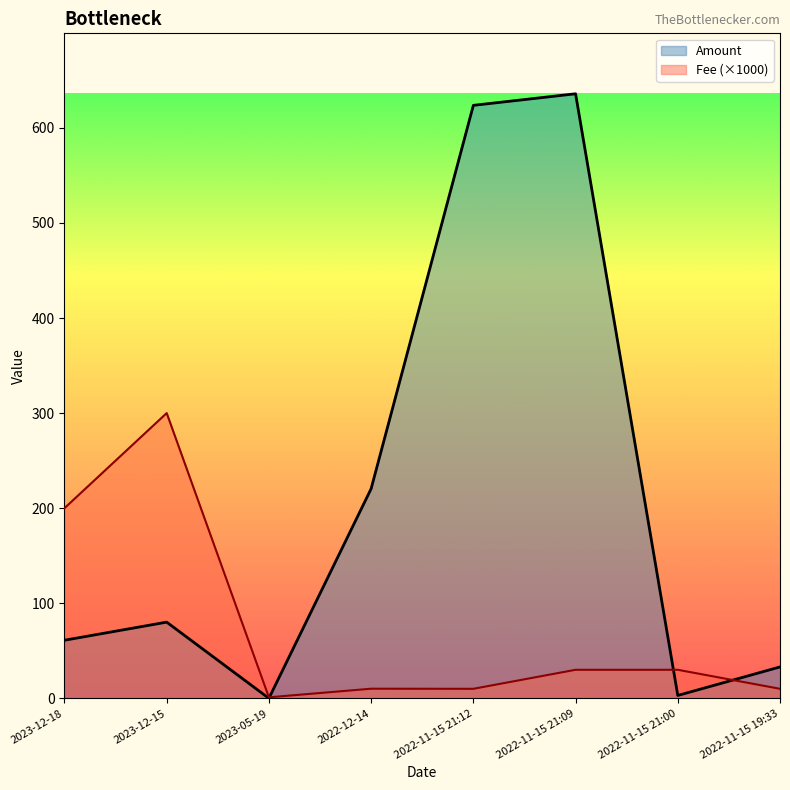

At which label does Amount first exceed 80?

2023-12-15